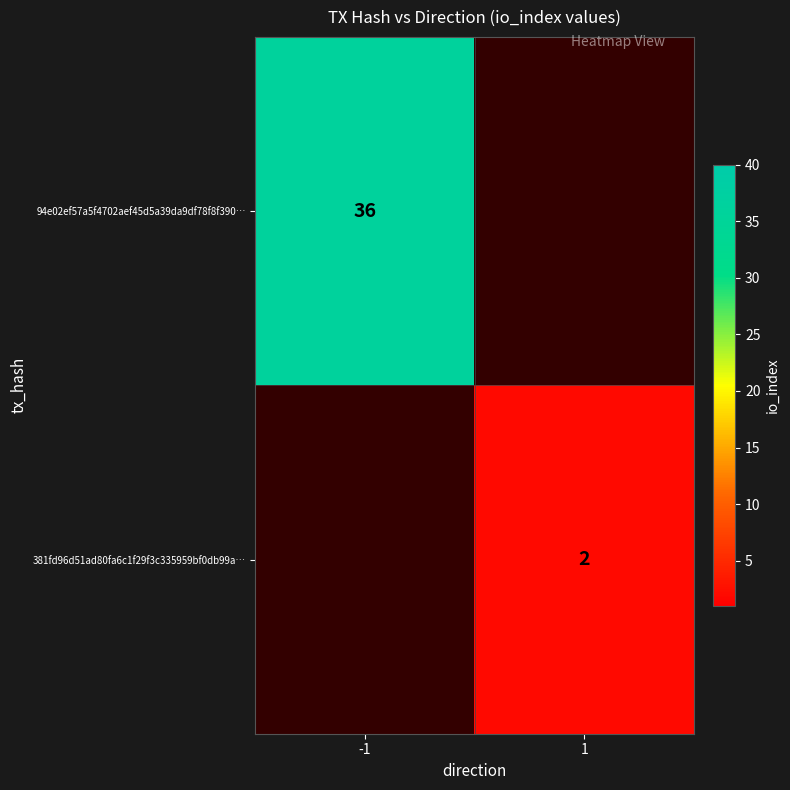

The value of 94e02ef57a5f4702aef45d5a39da9df78f8f390… at -1 is 36. True or false?

True